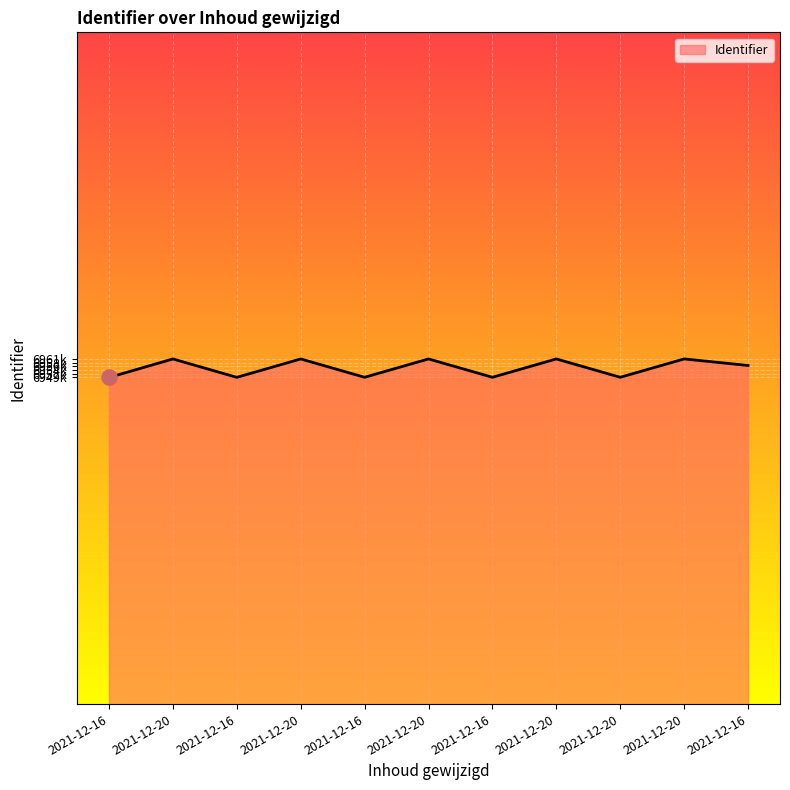

Does the chart have visible grid lines?

Yes